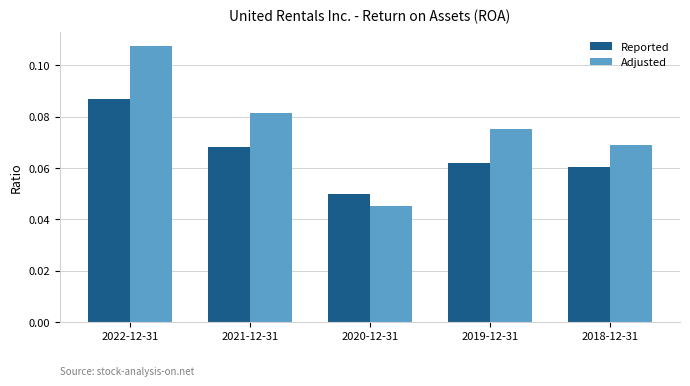

How many bars are there in each group?

2